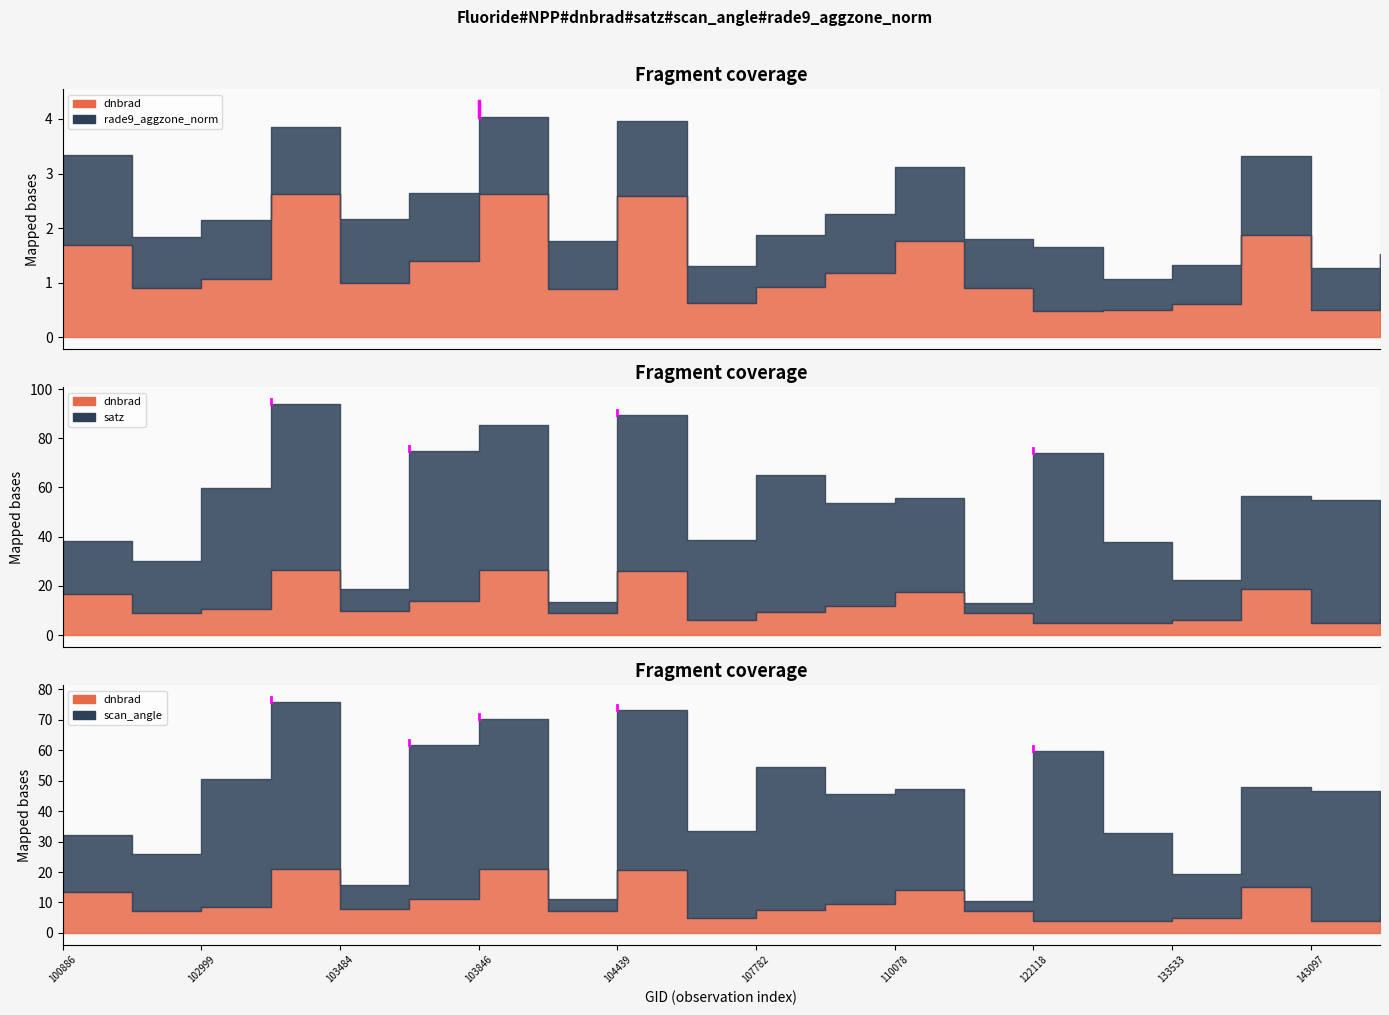

At which category does rade9_aggzone_norm reach its first local peak?

103127